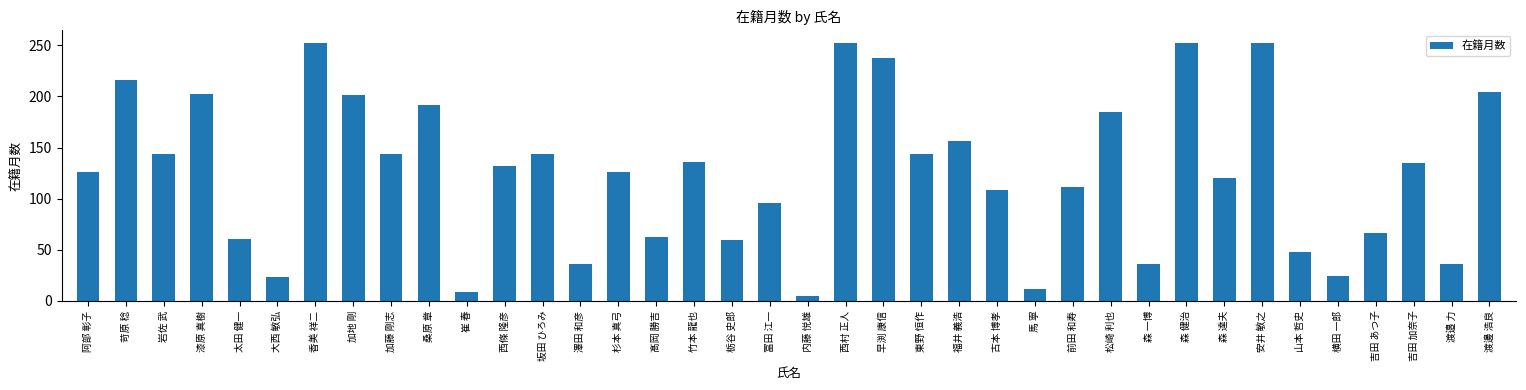

Read the value at 阿部 彰子.

126